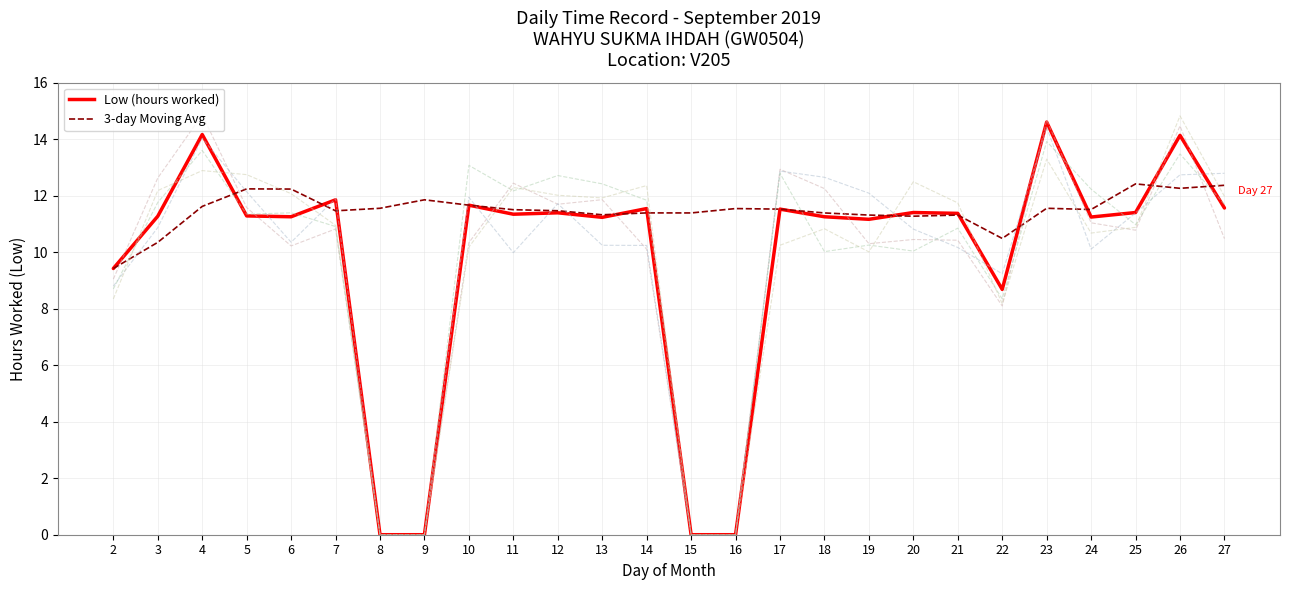

What is the greatest value displayed?

14.6